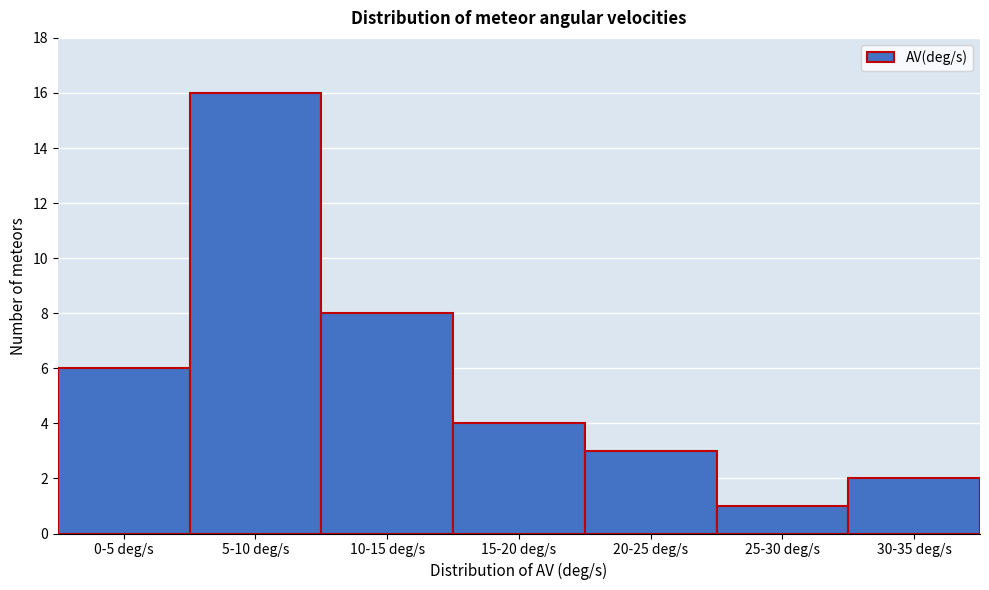

Reading right to left, extract all data points from this chart.

30-35 deg/s=2	25-30 deg/s=1	20-25 deg/s=3	15-20 deg/s=4	10-15 deg/s=8	5-10 deg/s=16	0-5 deg/s=6